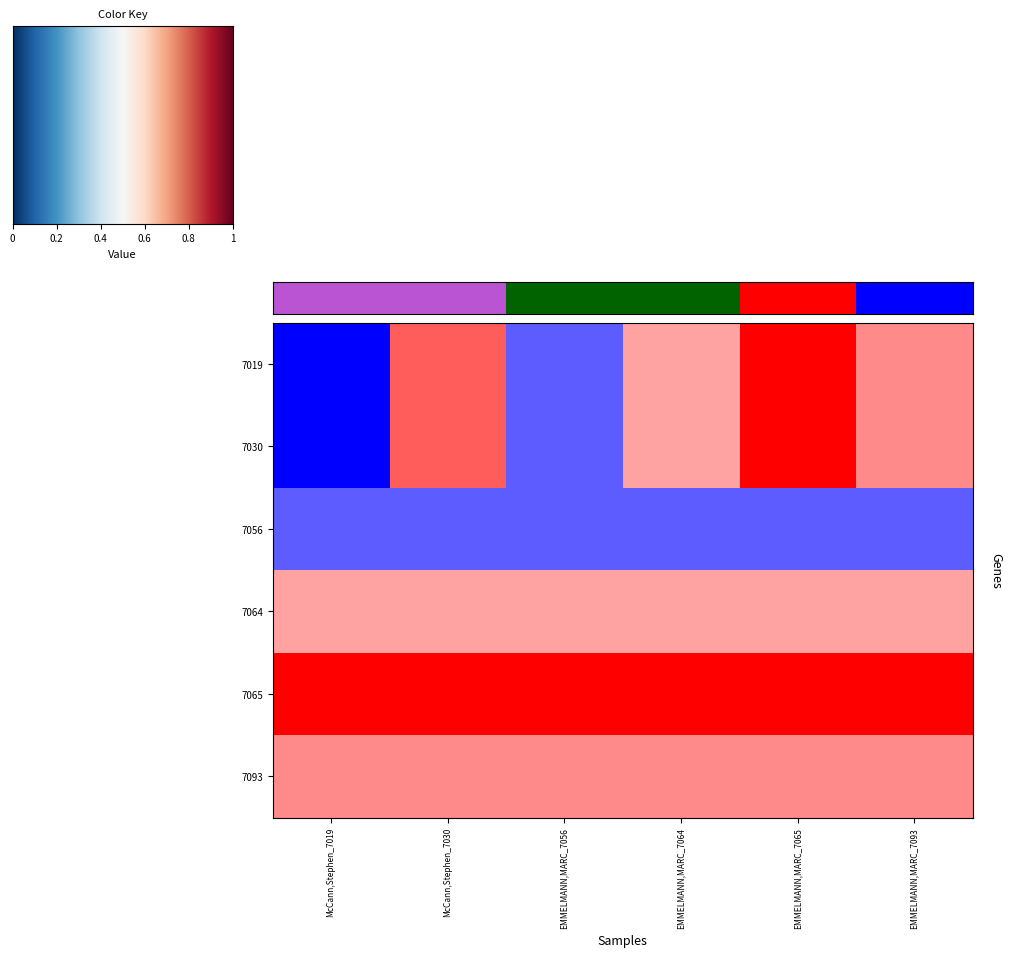

List the series in order of their peak value, highest first.

7019, 7030, 7065, 7093, 7064, 7056